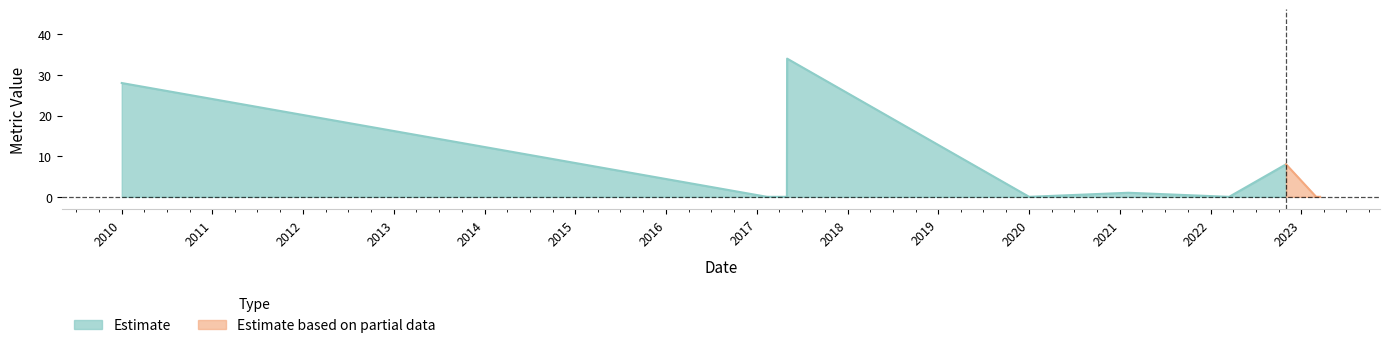

What position from the left is 2021-02-03?

6